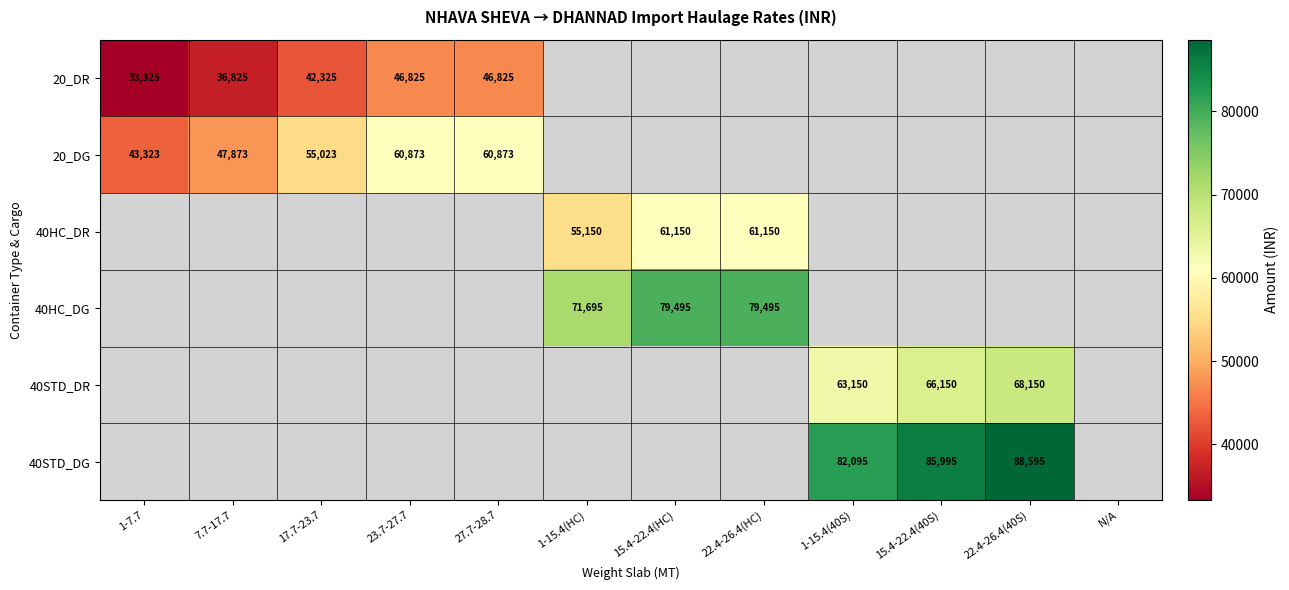

True or false: 20_DG has a value of 11782.5 at 1-7.7.

False